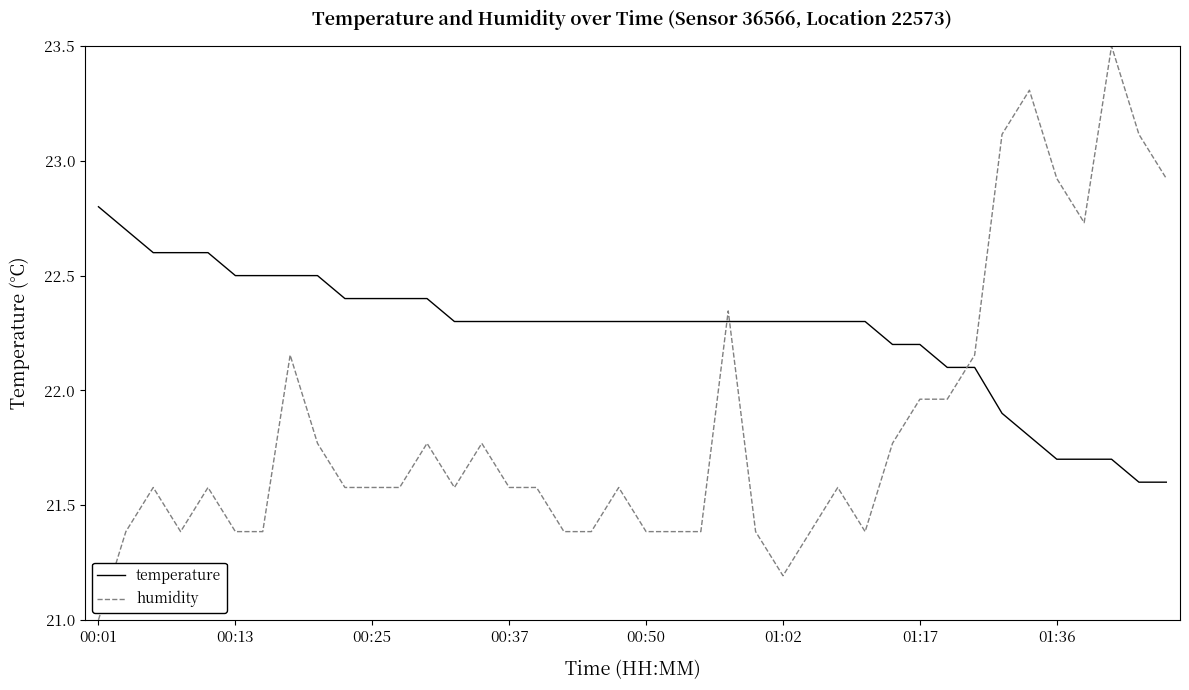

Which series has the largest total across all categories?

temperature